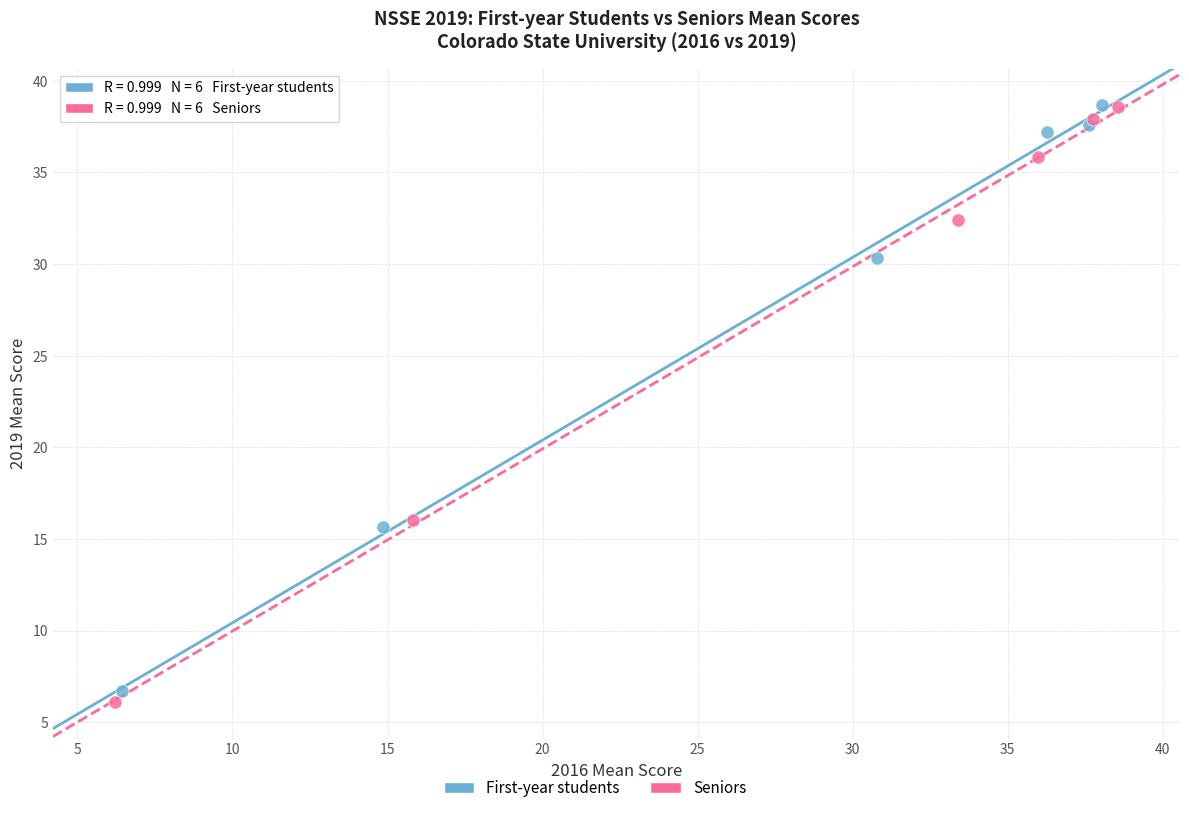

Which series reaches the minimum Y coordinate?

Seniors